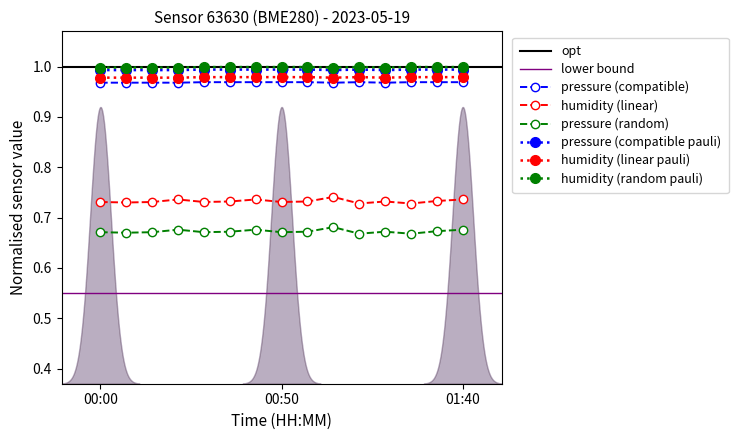

True or false: humidity (linear pauli) and pressure (compatible pauli) cross at least once.

False